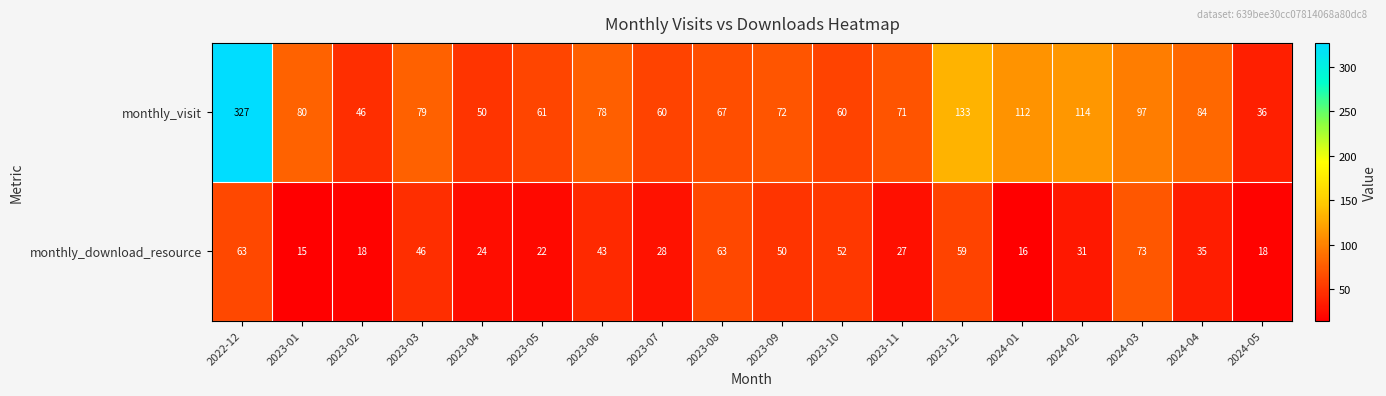

How many values in the monthly_download_resource series are below 35?

9